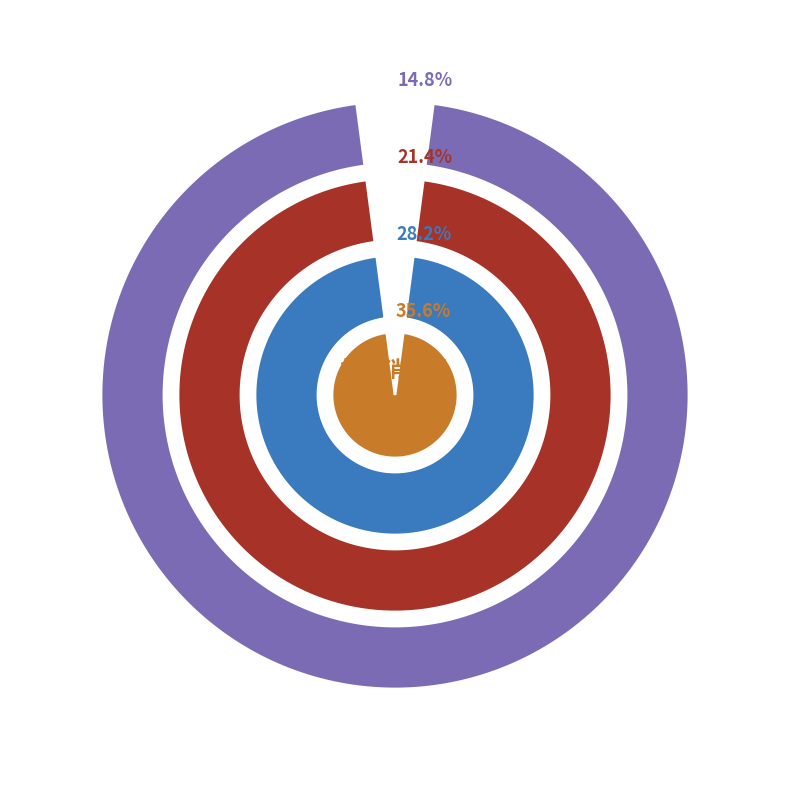

Which slice is the largest?

201805